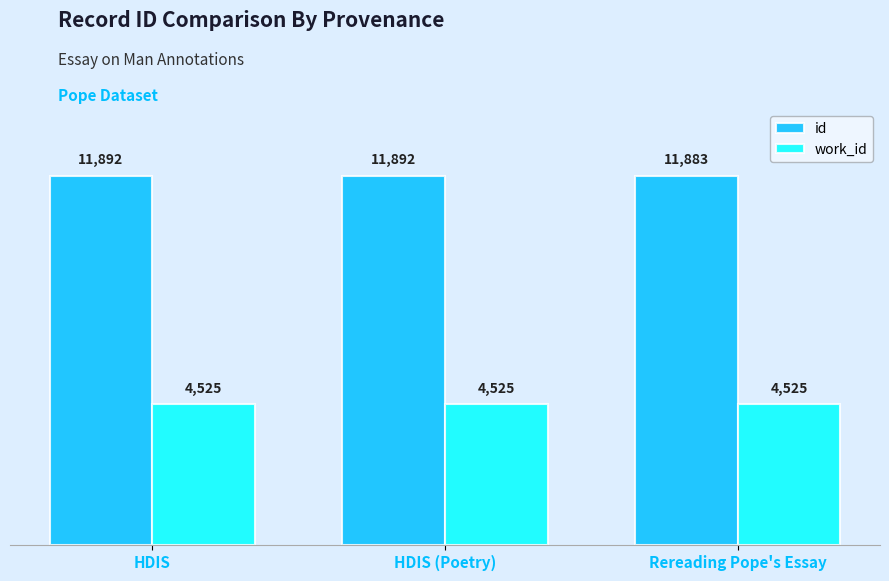

How many series are shown in this chart?

2